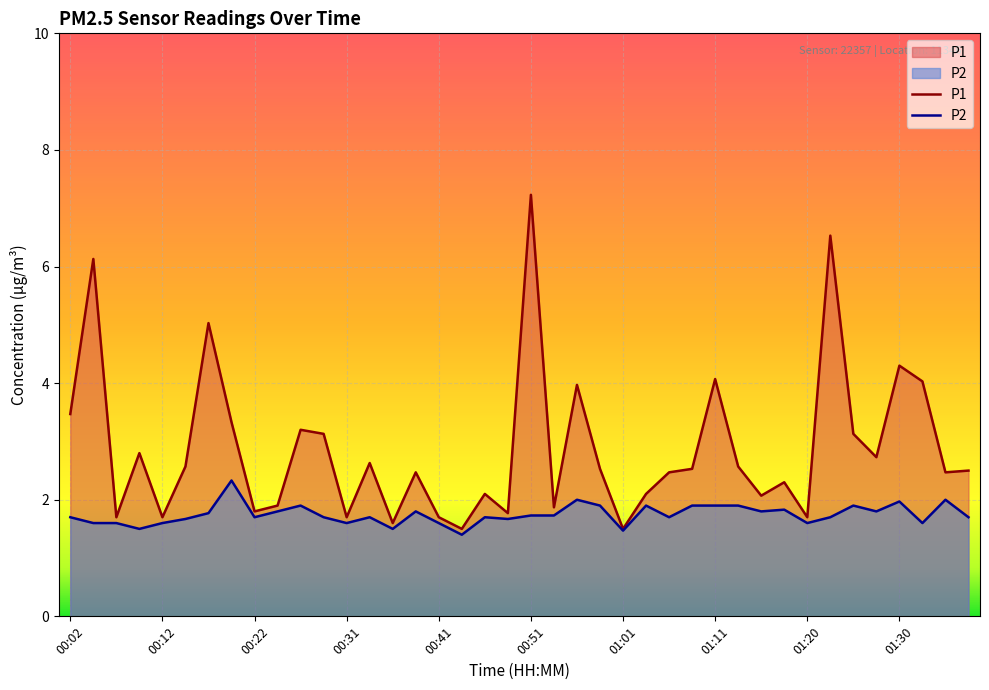

What is the label of the 33rd point from the right?

00:19